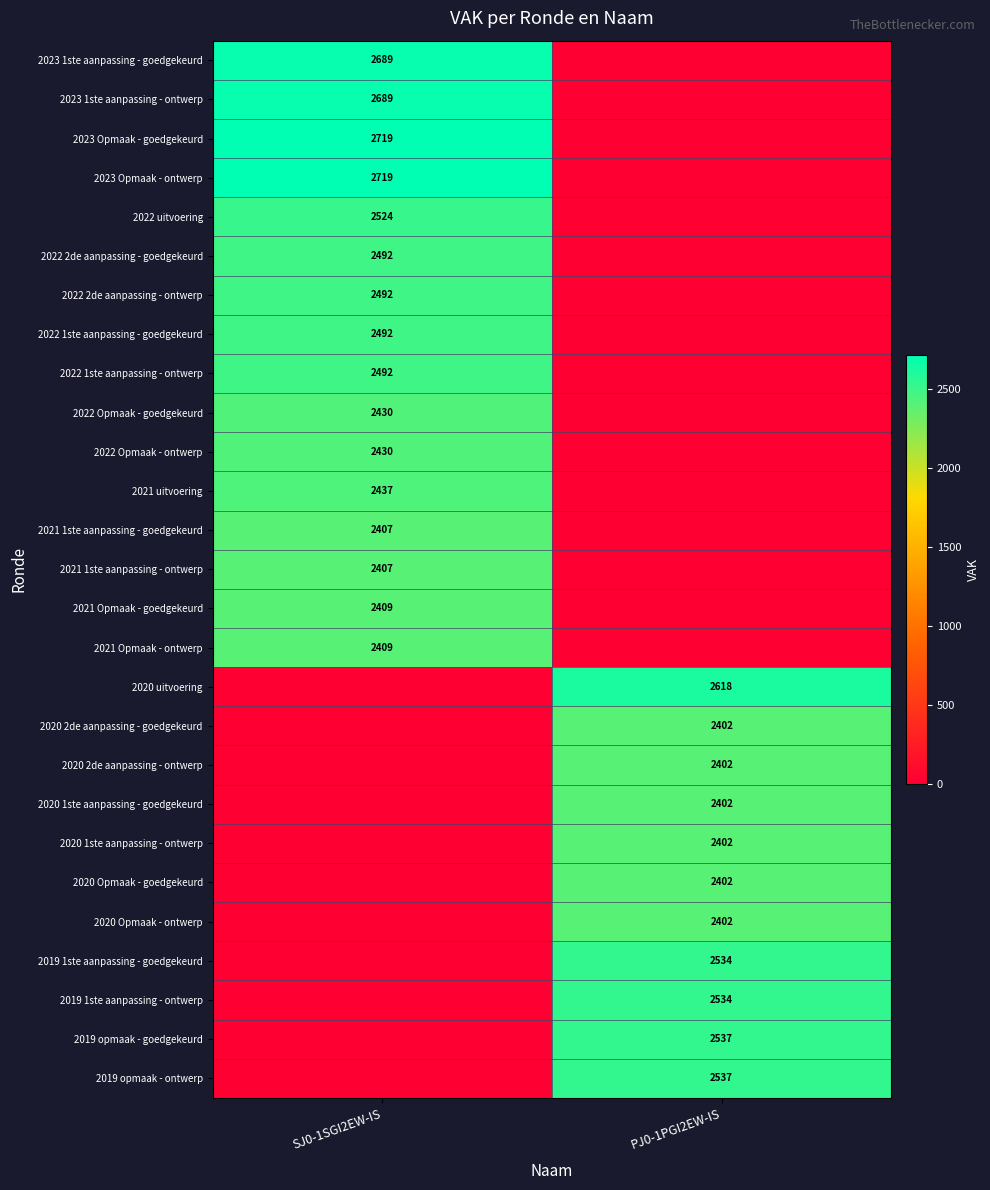

Is it true that 2022 2de aanpassing - ontwerp equals 1619 at SJ0-1SGI2EW-IS?

False